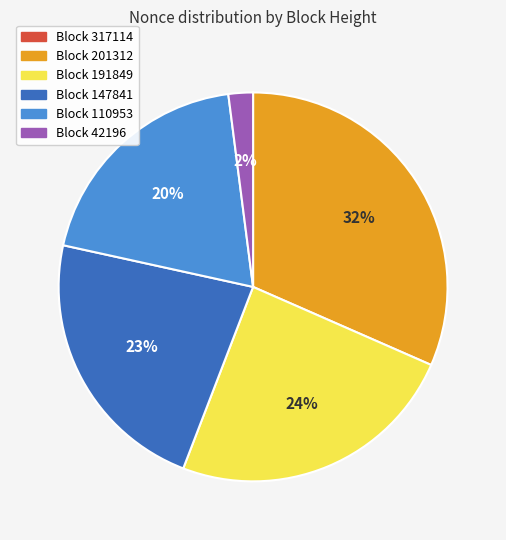

Is there any slice that represents more than half of the pie?

No